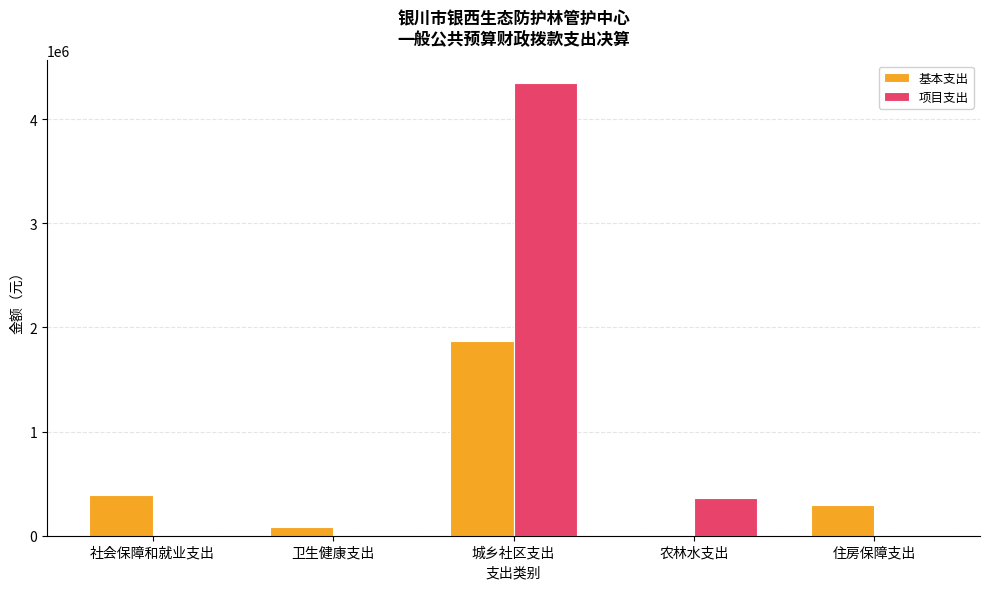

Is the value of 基本支出 at 城乡社区支出 greater than the value of 项目支出 at 城乡社区支出?

No